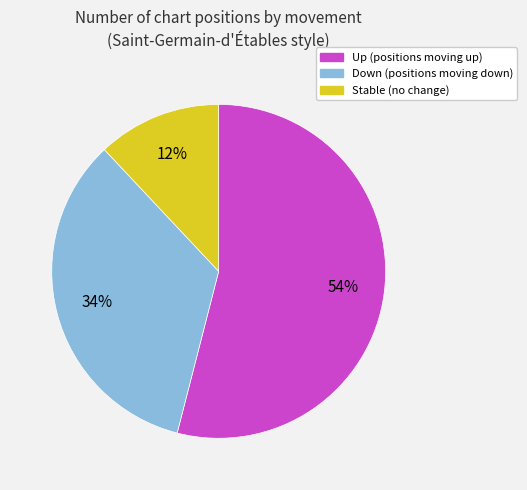

To the nearest percent, what is the difference between the largest and smallest slice percentages?

42%